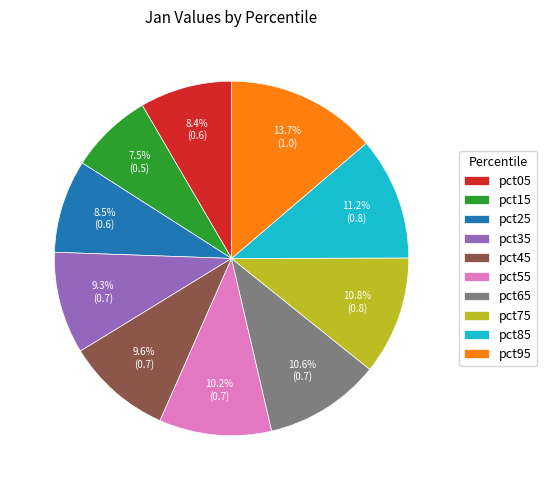

Which category has the smallest portion of the pie?

pct15